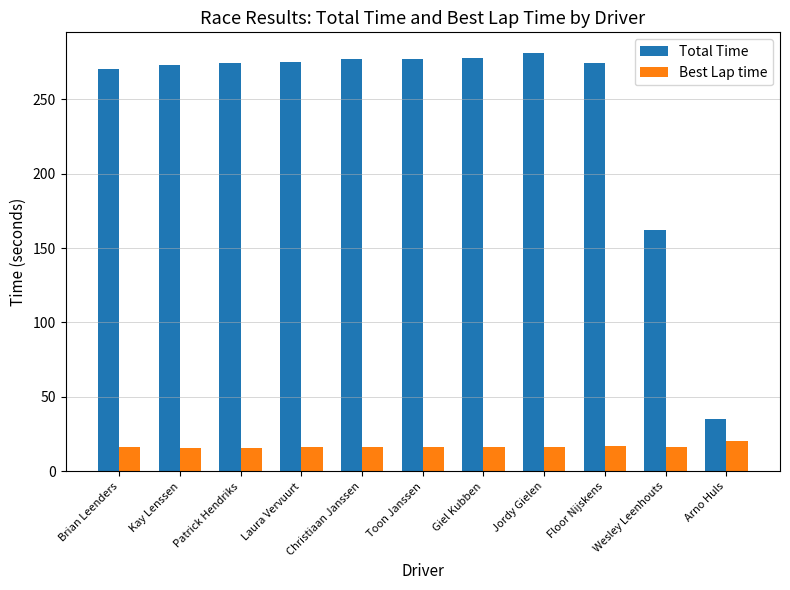

What is the sum of all Total Time values?

2676.0